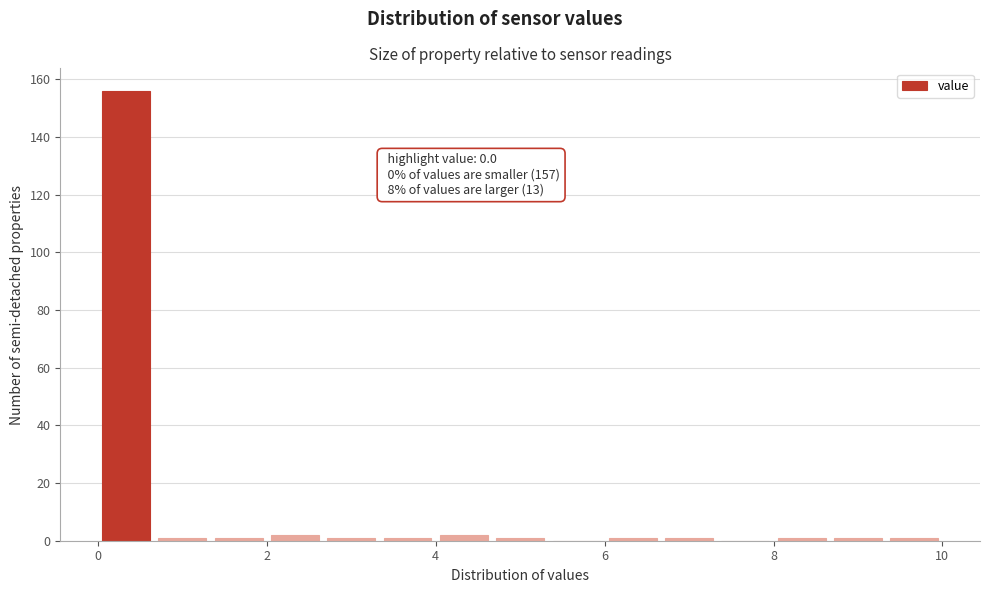

Around what value on the x-axis is the tallest bar? Give the approximate position of its centre, as read against the axis.

0.4